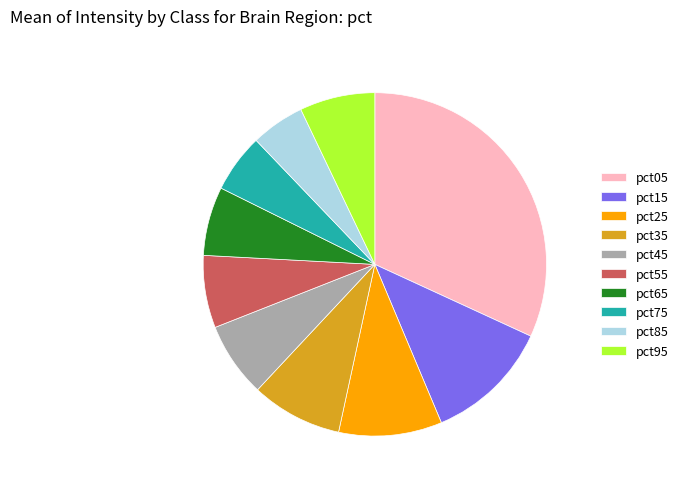

Does pct45 account for over 50% of the chart?

No